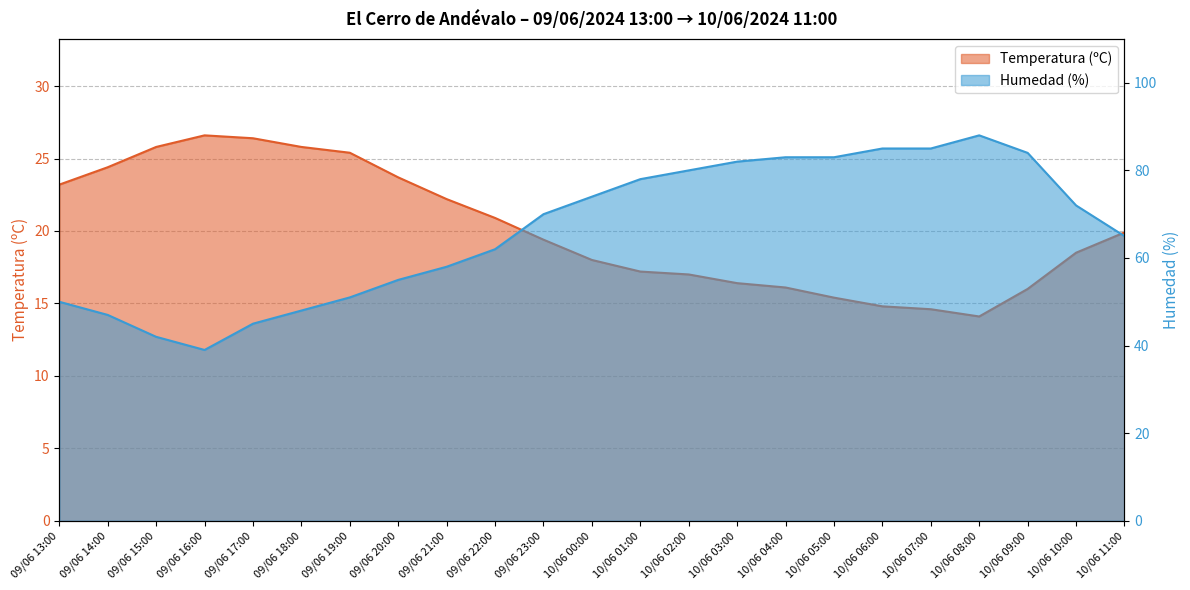

What are all the series names shown in the legend?

Temperatura (ºC), Humedad (%)